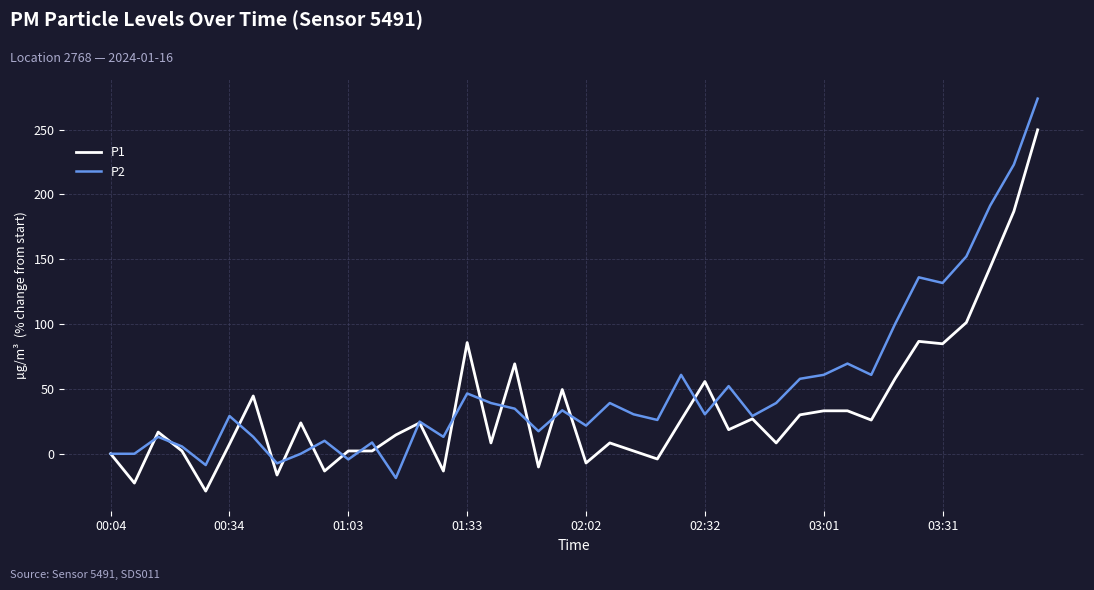

What is the smallest value displayed?

-28.8